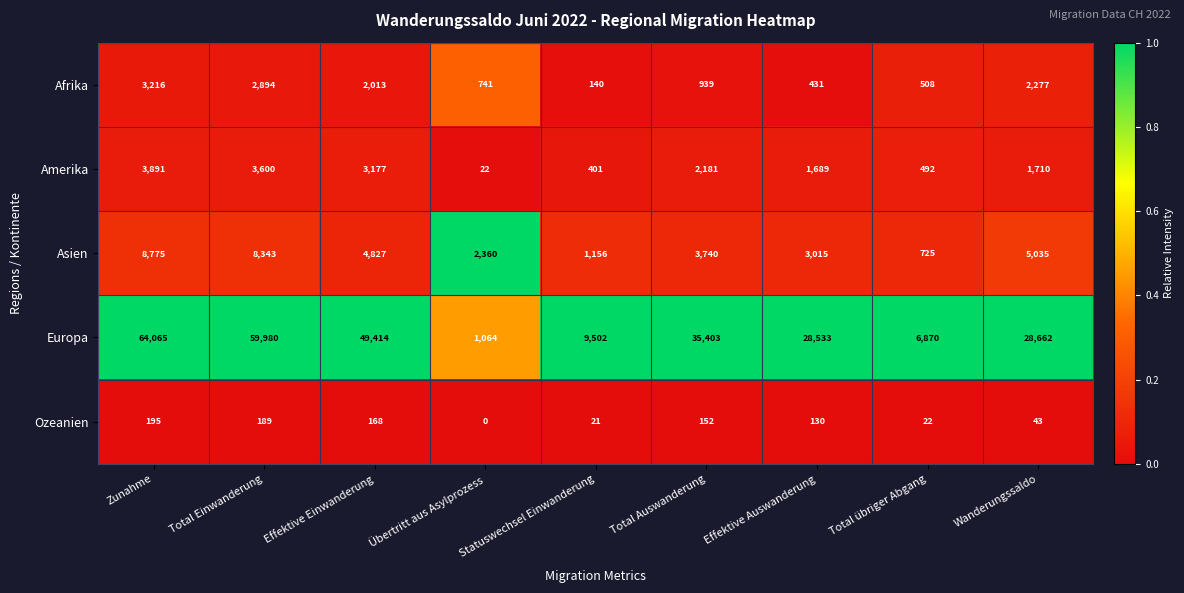

At which label does Europa first exceed 28662?

Zunahme